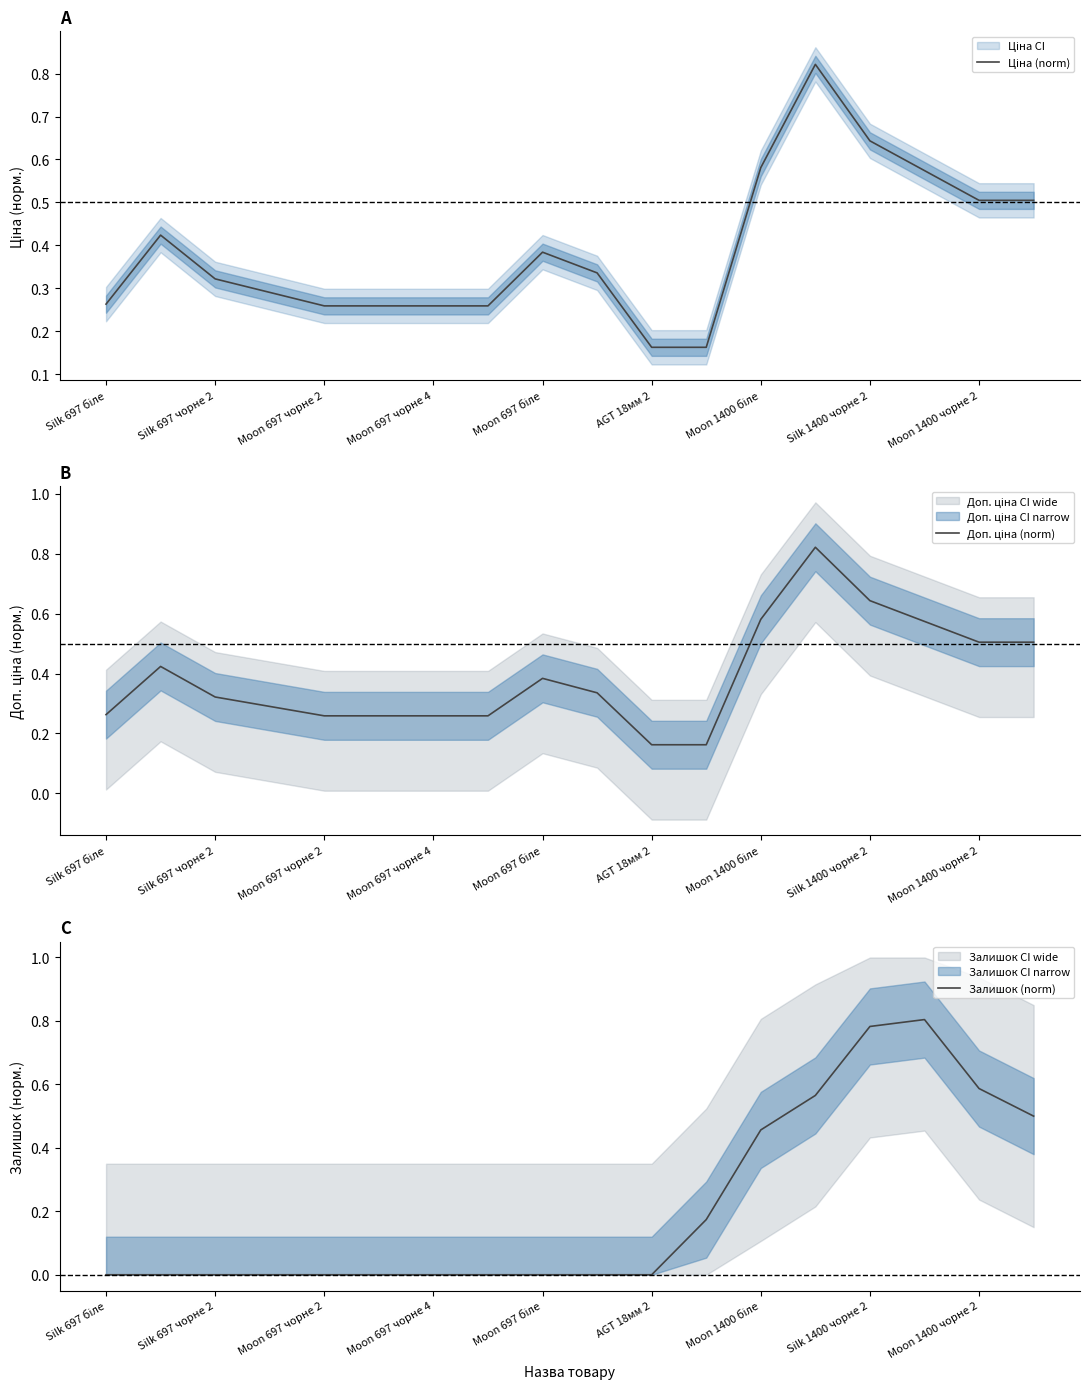

Is it true that Залишок (norm) equals 0.2 at Moon 1400 чорне 2?

False